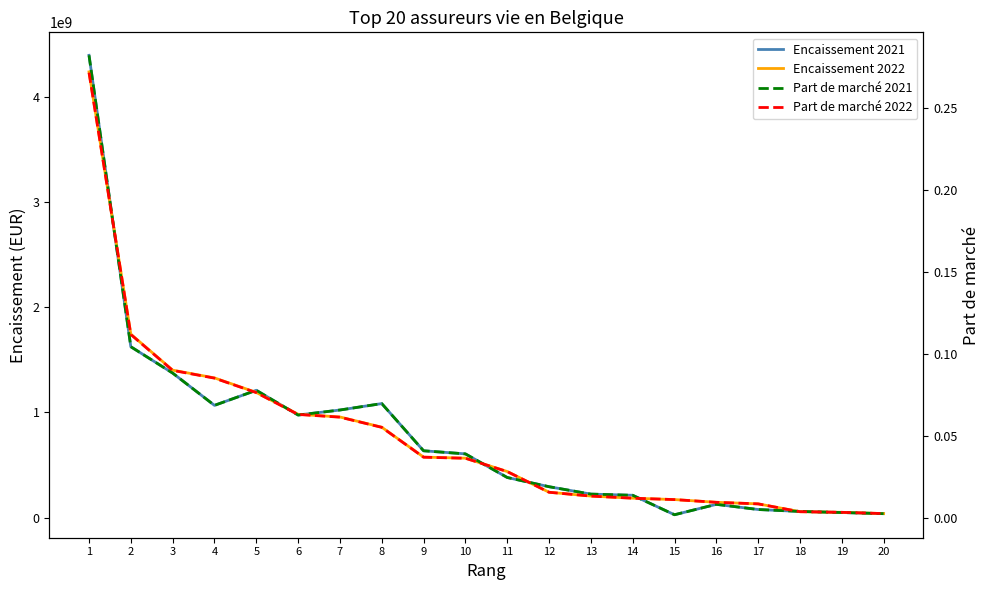

What is the spread (max minus min) of values at 7?

1023146591.9